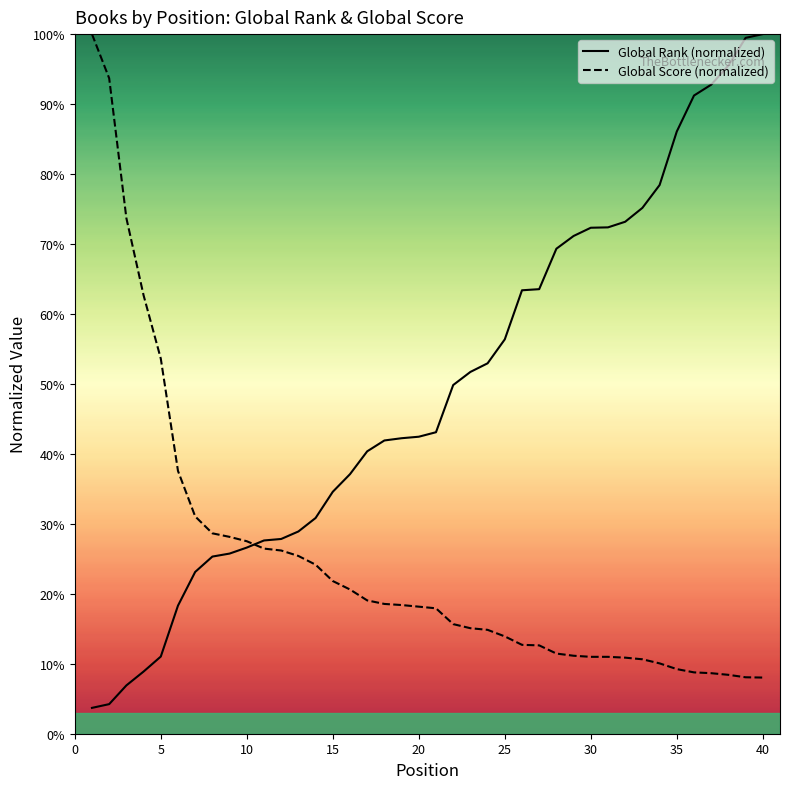

Which series has the largest total across all categories?

Global Rank (normalized)